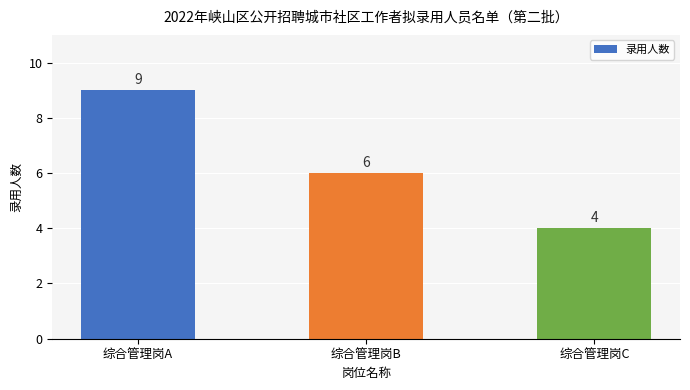

Count the values in the range 4 to 9.

3